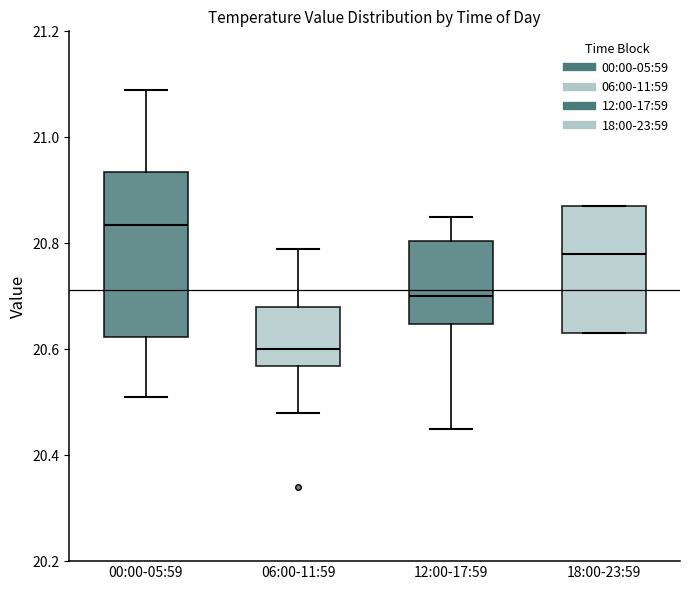

Which box has the lowest median line?

06:00-11:59